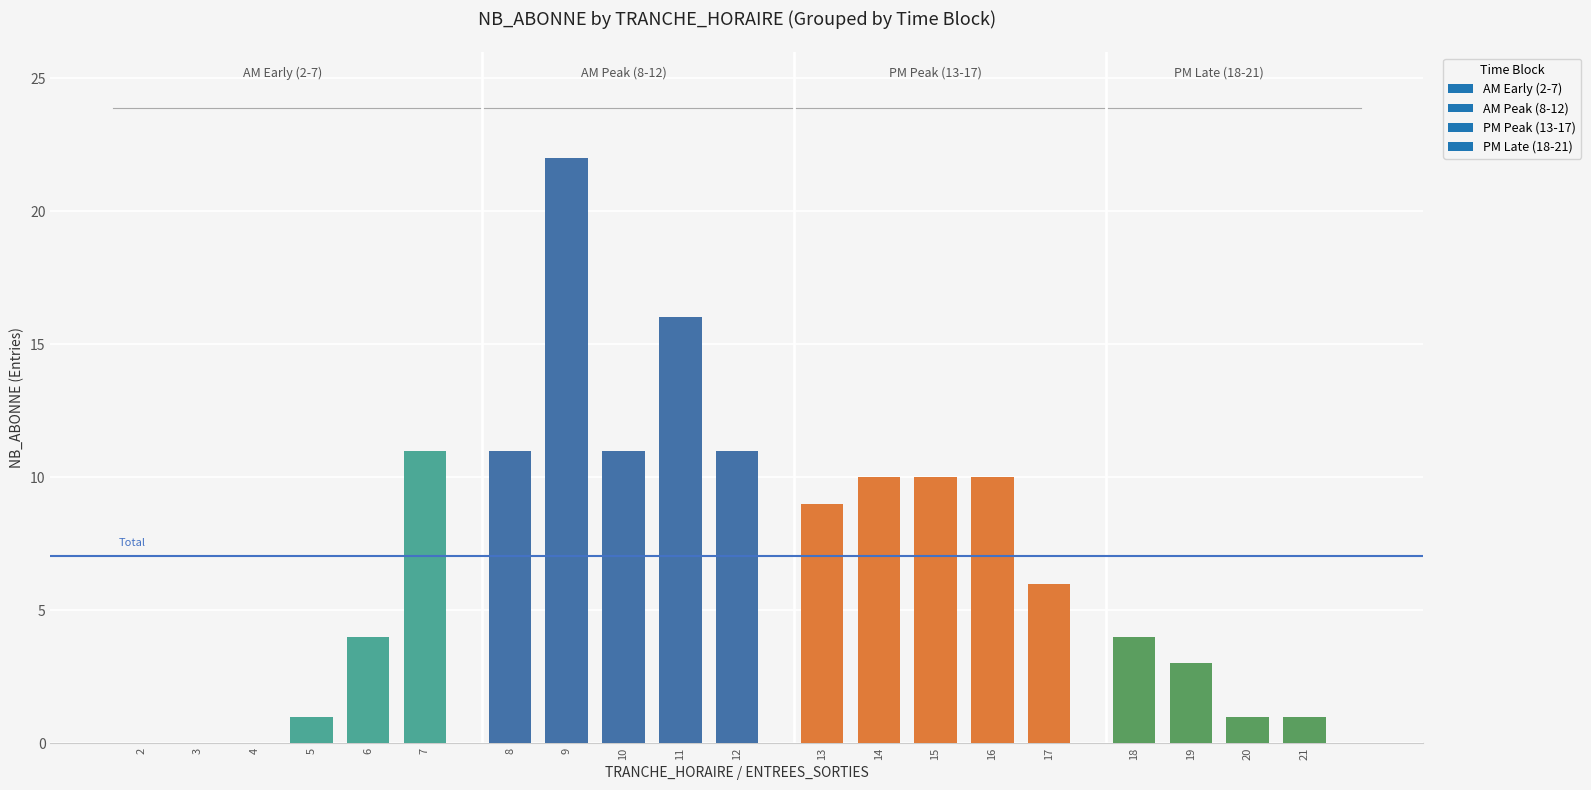

Are the bars horizontal?

No